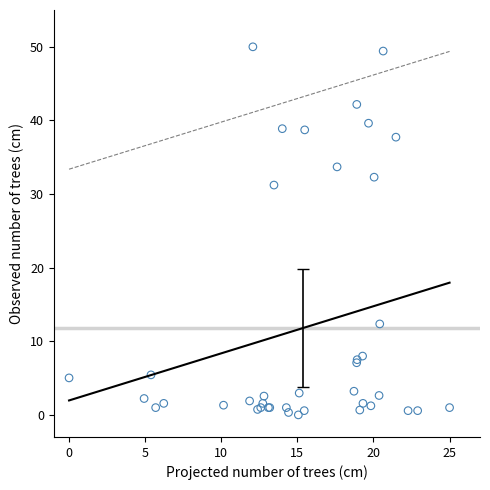

What Y value in the scatter plot is closest to 25?

31.2